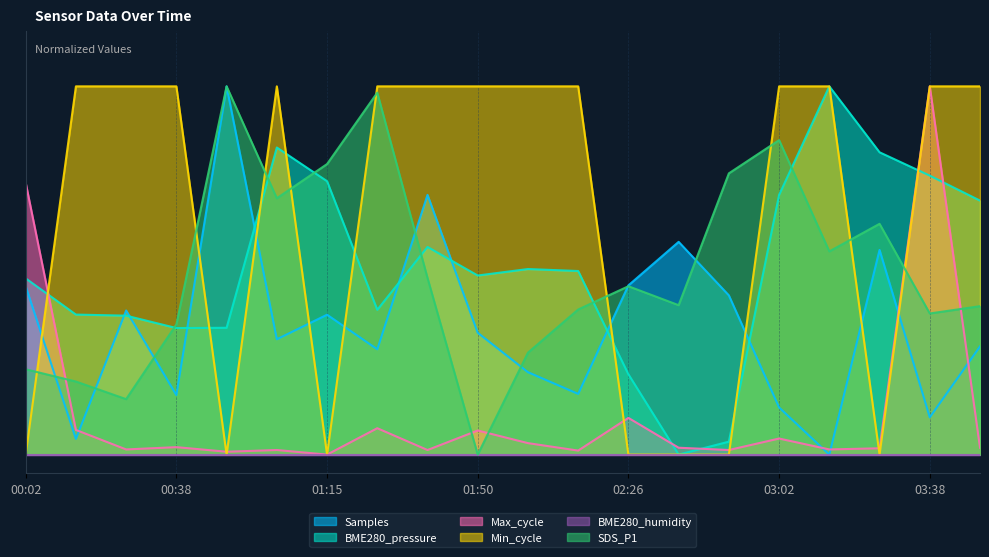

Reading left to right, extract all data points from this chart.

Samples: 0.5	0.0	0.4	0.2	1.0	0.3	0.4	0.3	0.7	0.3	0.2	0.2	0.5	0.6	0.4	0.1	0.0	0.6	0.1	0.3
BME280_pressure: 0.5	0.4	0.4	0.3	0.3	0.8	0.7	0.4	0.6	0.5	0.5	0.5	0.2	0.0	0.0	0.7	1.0	0.8	0.8	0.7
Max_cycle: 0.7	0.1	0.0	0.0	0.0	0.0	0.0	0.1	0.0	0.1	0.0	0.0	0.1	0.0	0.0	0.0	0.0	0.0	1.0	0.0
Min_cycle: 0.0	1.0	1.0	1.0	0.0	1.0	0.0	1.0	1.0	1.0	1.0	1.0	0.0	0.0	0.0	1.0	1.0	0.0	1.0	1.0
SDS_P1: 0.2	0.2	0.2	0.4	1.0	0.7	0.8	1.0	0.5	0.0	0.3	0.4	0.5	0.4	0.8	0.9	0.6	0.6	0.4	0.4